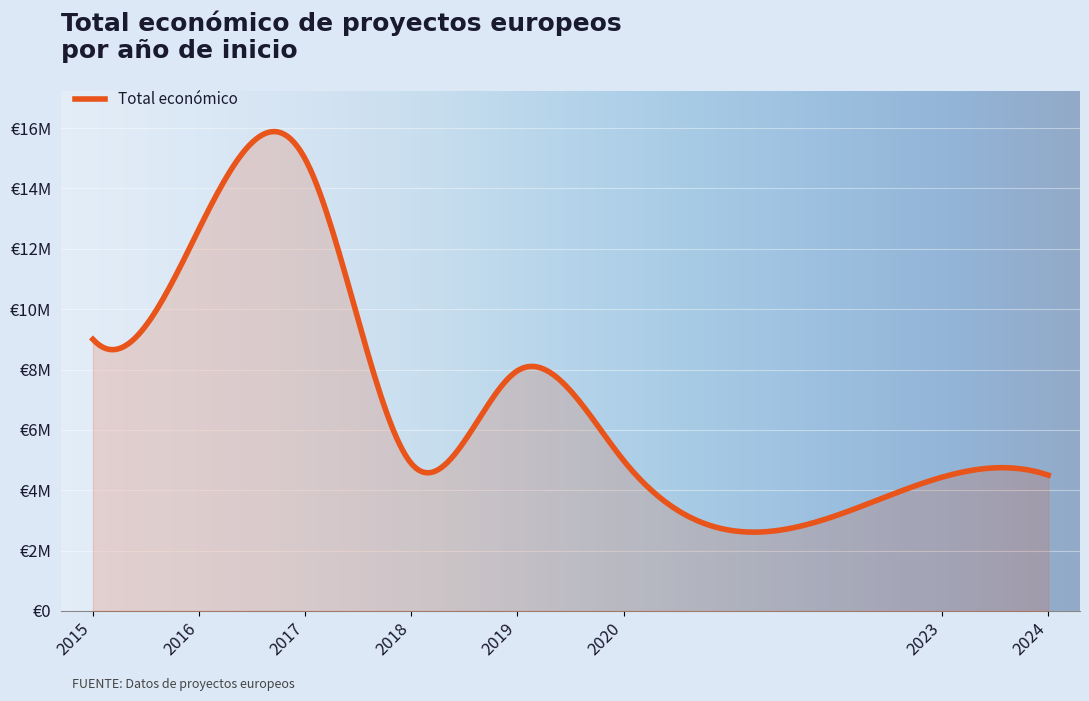

Does the chart display data point markers on the line(s)?

No